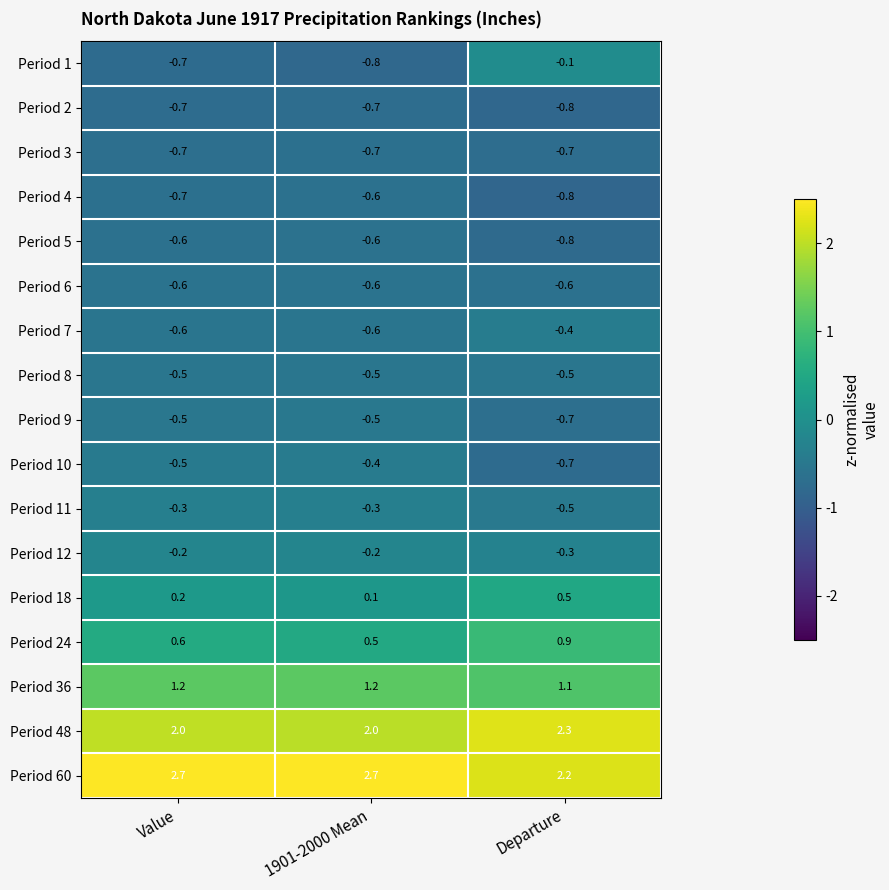

Rank the categories by Period 18 value from highest to lowest.

Departure, Value, 1901-2000 Mean